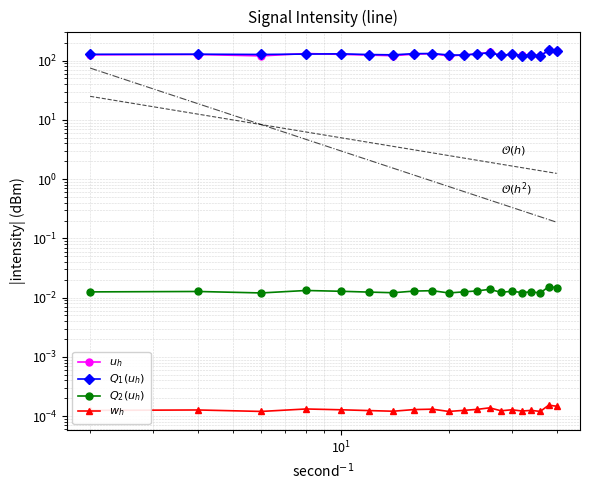

Reading left to right, what are all the values shown in this chart?

$u_h$: 125.3	126.9	120.3	131.9	127.7	124.1	121.2	128.6	130.9	119.9	124.8	129.8	138.4	123.0	127.7	122.5	124.9	119.9	153.4	146.5
$Q_1(u_h)$: 128.0	128.5	127.2	129.1	130.3	126.8	125.4	131.2	132.0	124.7	123.9	130.1	135.6	122.5	128.8	121.9	125.3	120.1	148.9	143.2
$Q_2(u_h)$: 0.0	0.0	0.0	0.0	0.0	0.0	0.0	0.0	0.0	0.0	0.0	0.0	0.0	0.0	0.0	0.0	0.0	0.0	0.0	0.0
$w_h$: 0.0	0.0	0.0	0.0	0.0	0.0	0.0	0.0	0.0	0.0	0.0	0.0	0.0	0.0	0.0	0.0	0.0	0.0	0.0	0.0